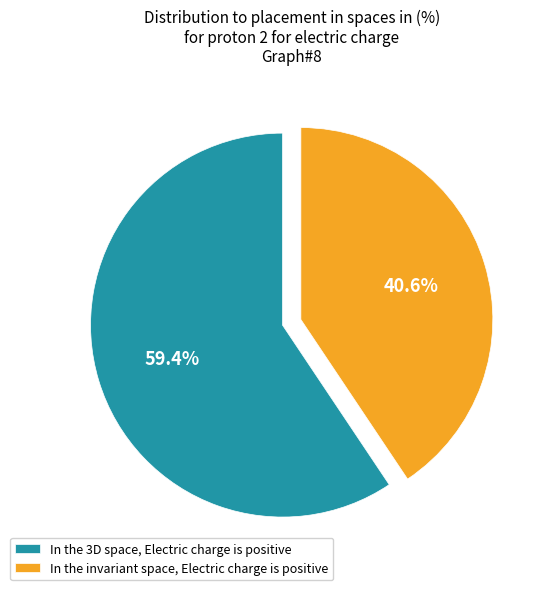

Is In the 3D space, Electric charge is positive the majority of the pie?

Yes